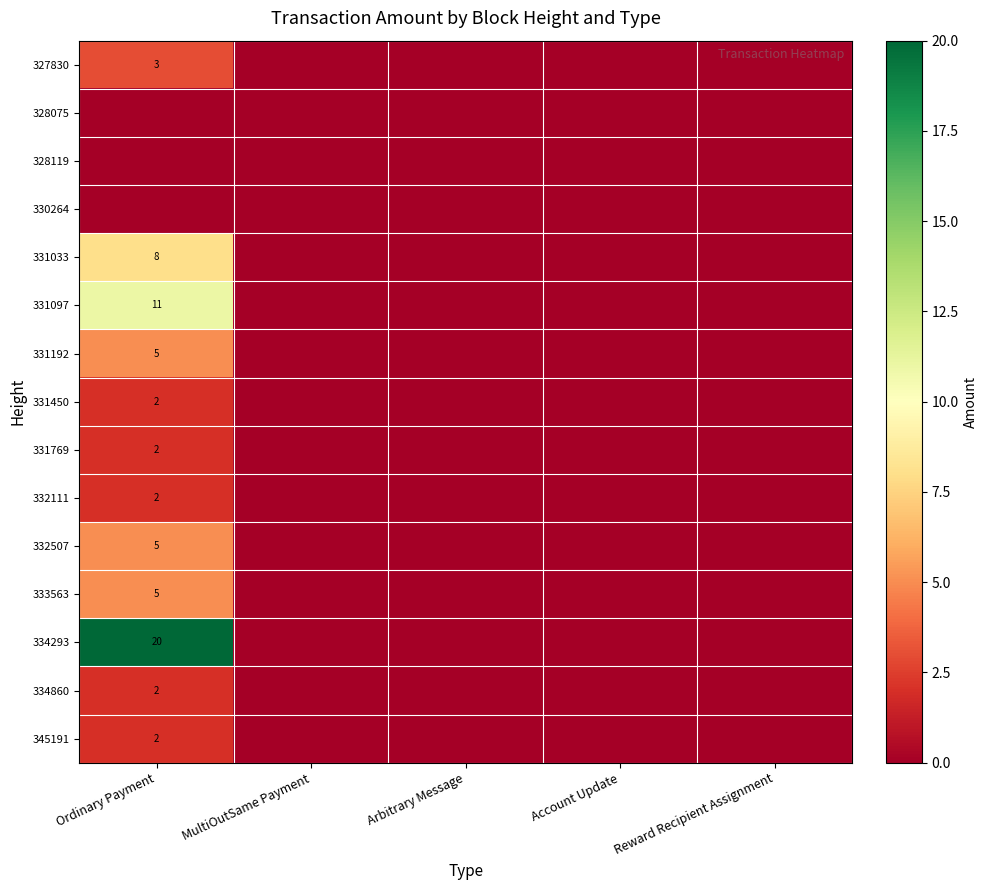

The 327830 series shows 3 at Ordinary Payment. True or false?

True